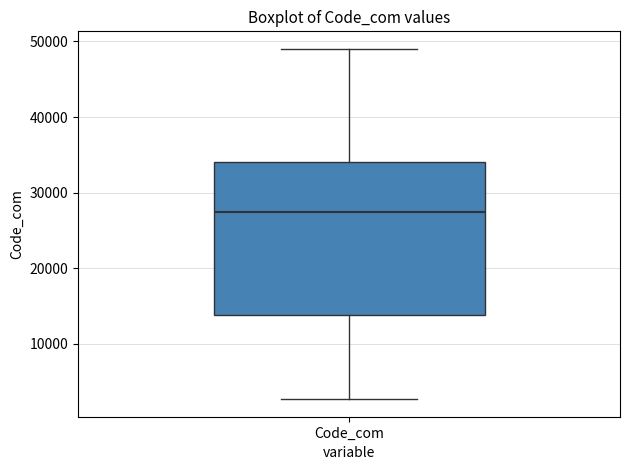

Transcribe this box plot: give where the median line is, the range the box spans, and where the two whiskers end, as read against the y-axis. The values are not printed on the chart, so give them approximately, as read against the axis.

median 27000, box 14000 to 34000, whiskers 3000 to 49000